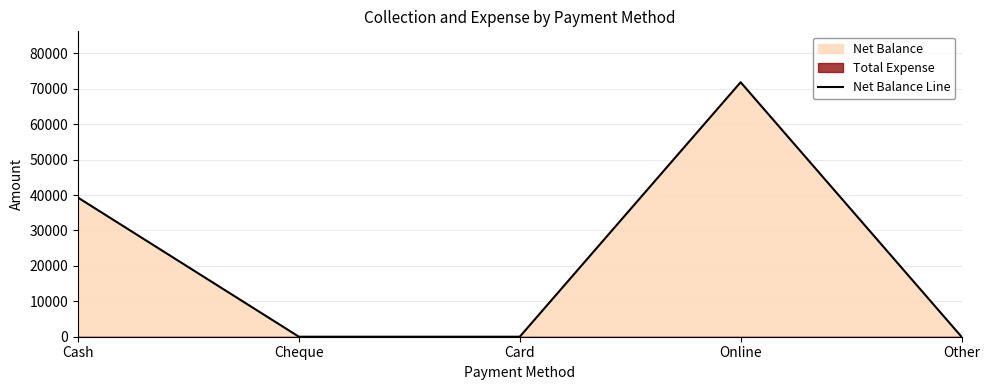

List the labels in order of value, smallest first.

Cheque, Card, Other, Cash, Online